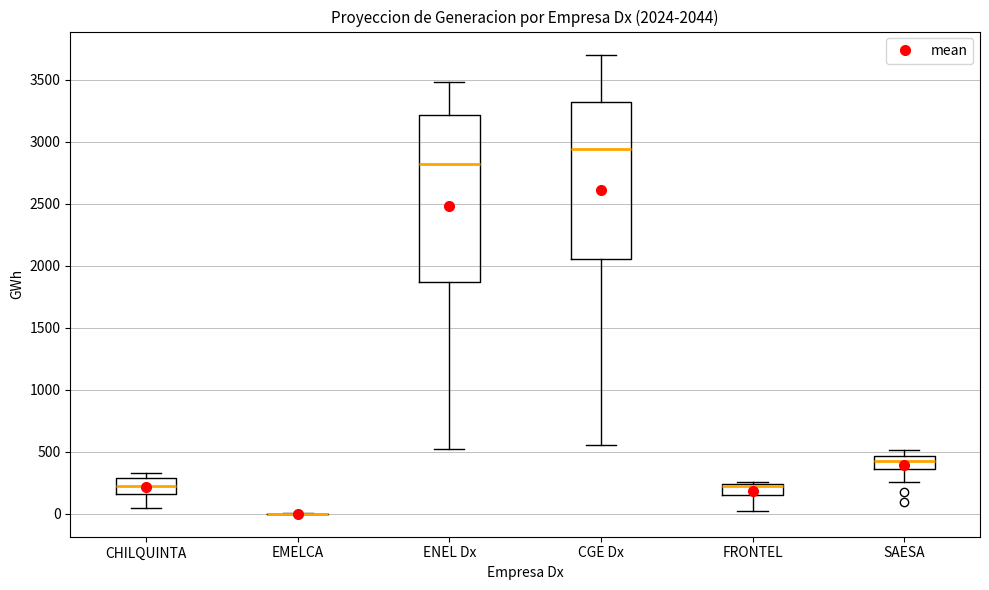

Comparing the boxes themselves (not the whiskers), which one is the tallest?

ENEL Dx